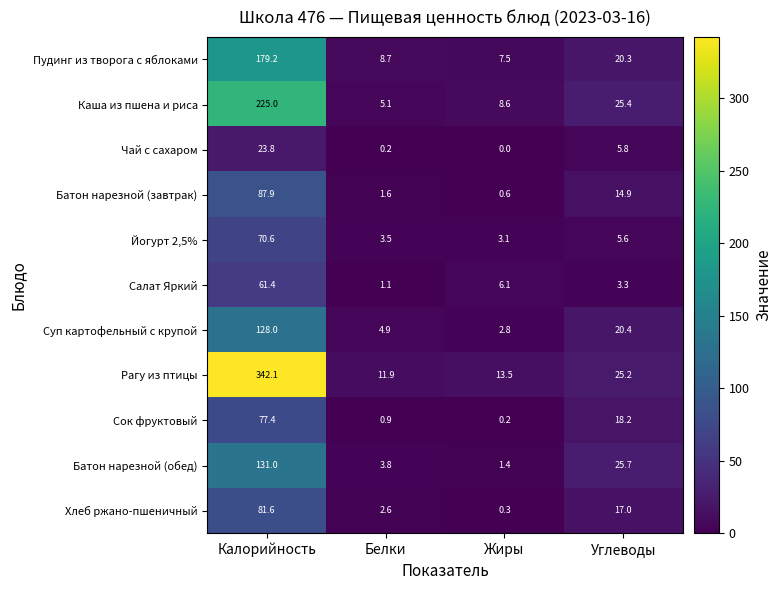

Where is Сок фруктовый nearest to the value 38?

Углеводы